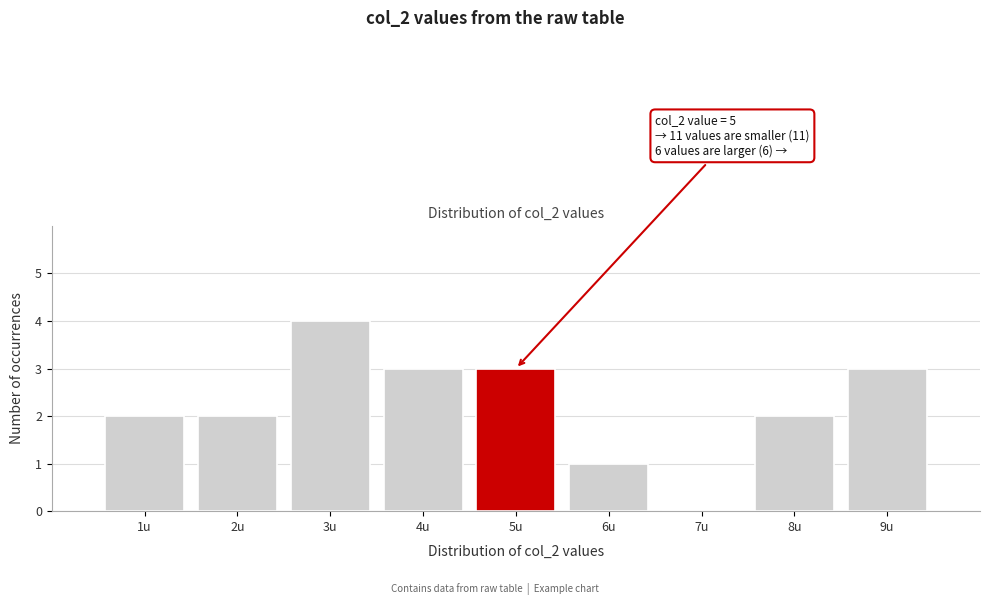

Over which range of the x-axis is the bar tallest?

2.5 to 3.5